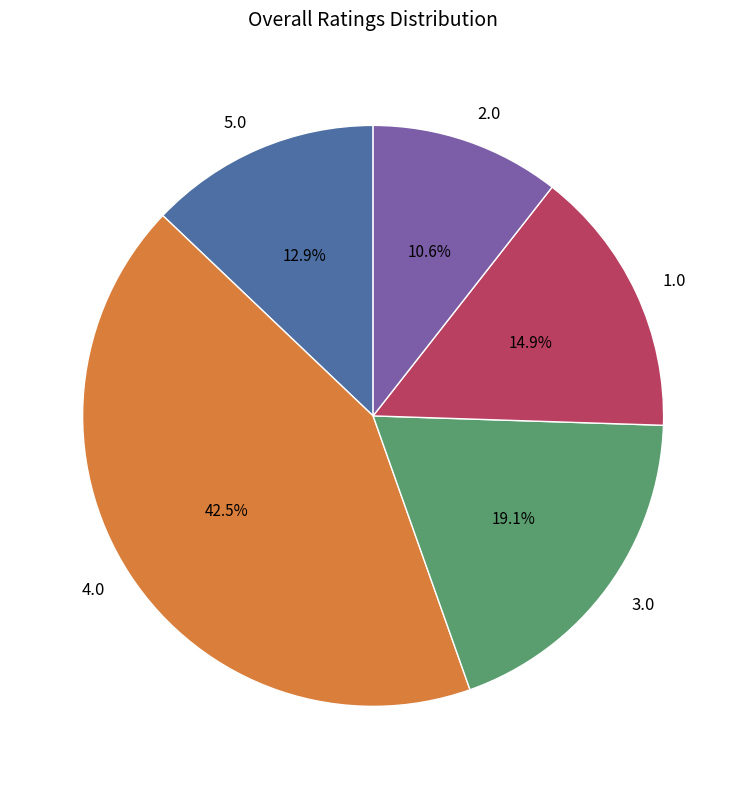

Count the number of slices in the pie.

5